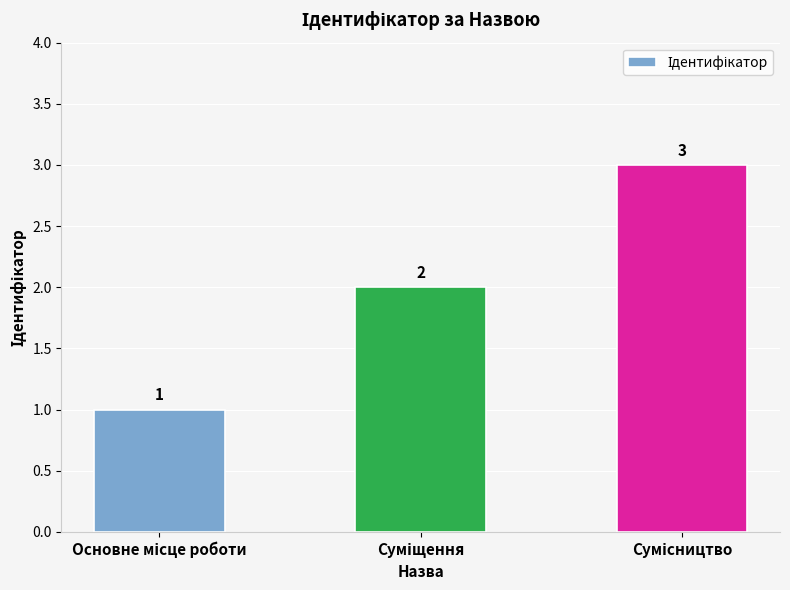

Count the values in the range 1 to 3.

3